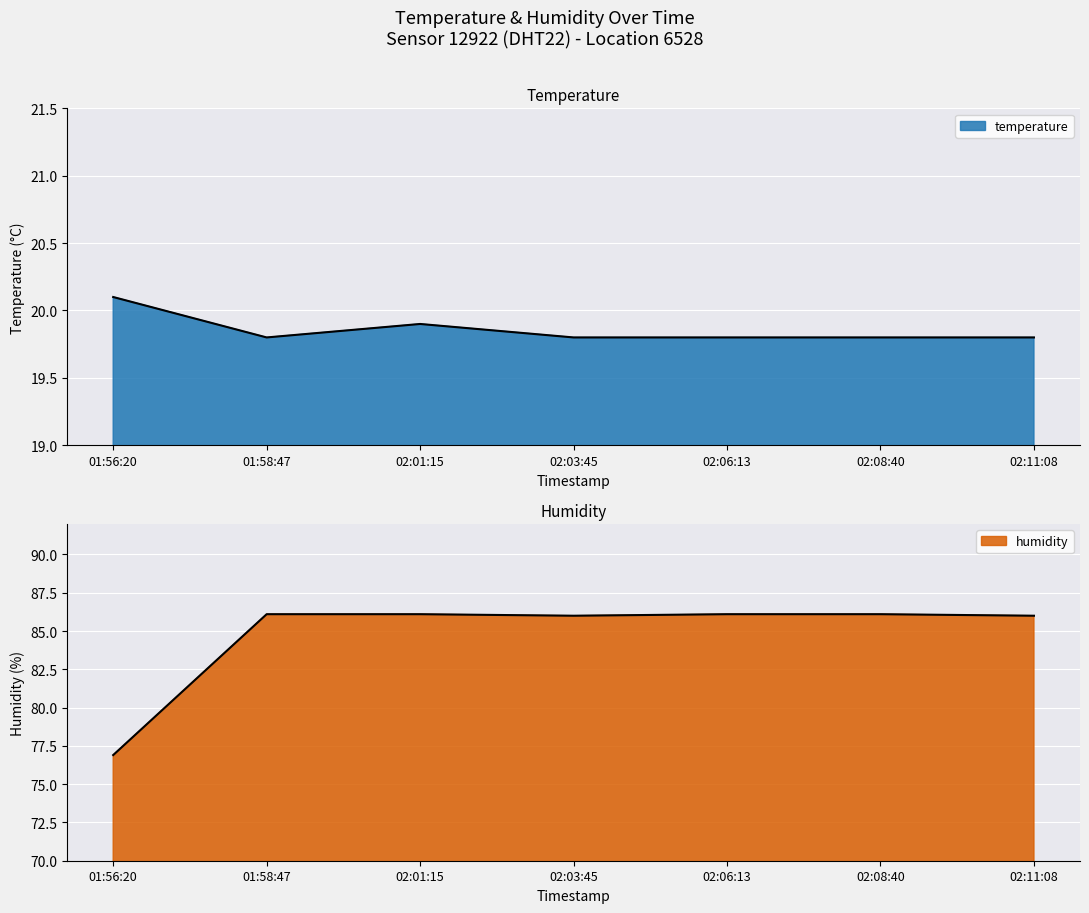

What are all the series names shown in the legend?

temperature, humidity